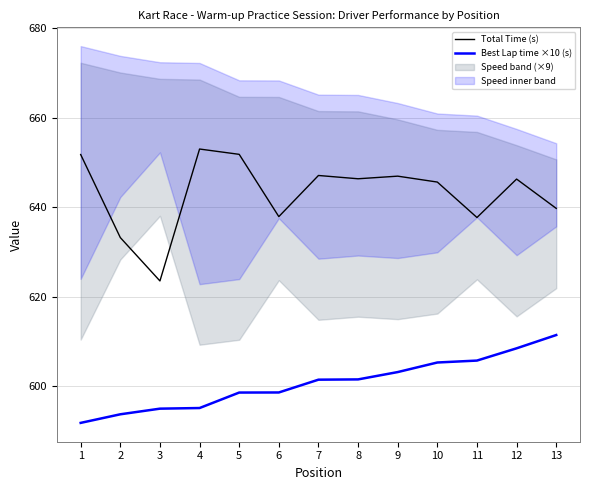

What is the difference between the Total Time (s) values at 12 and 4?

6.7